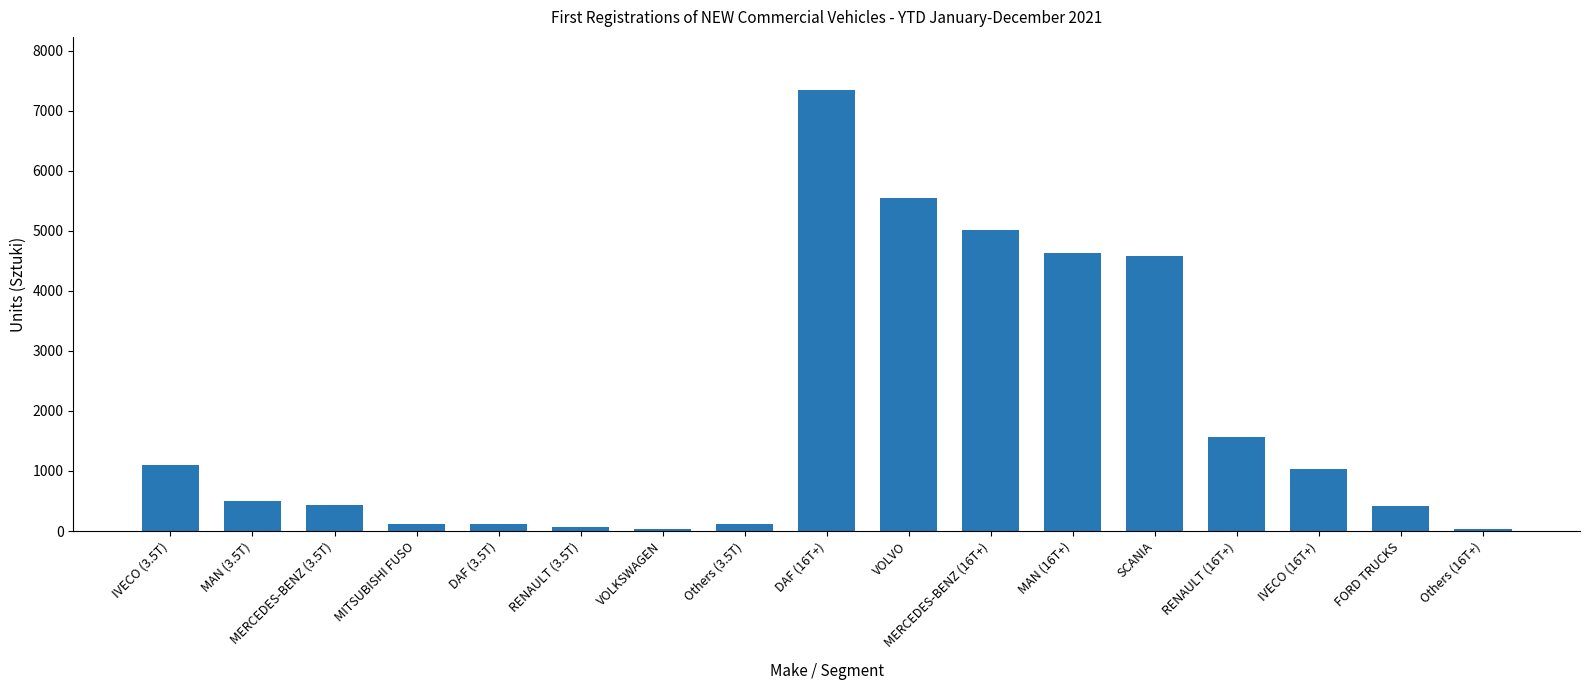

What is the difference between the maximum and minimum values?

7316